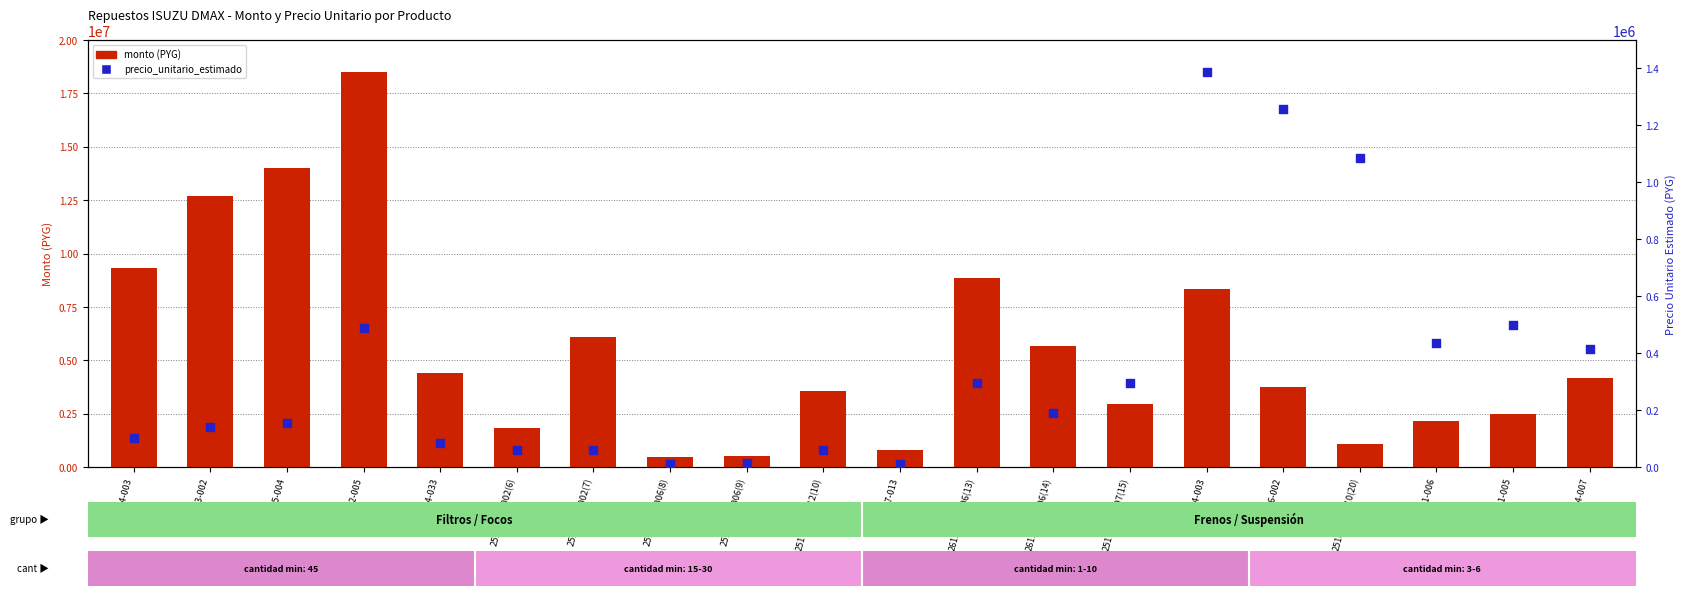

At which category is the sum across all series the highest?

25171712-005